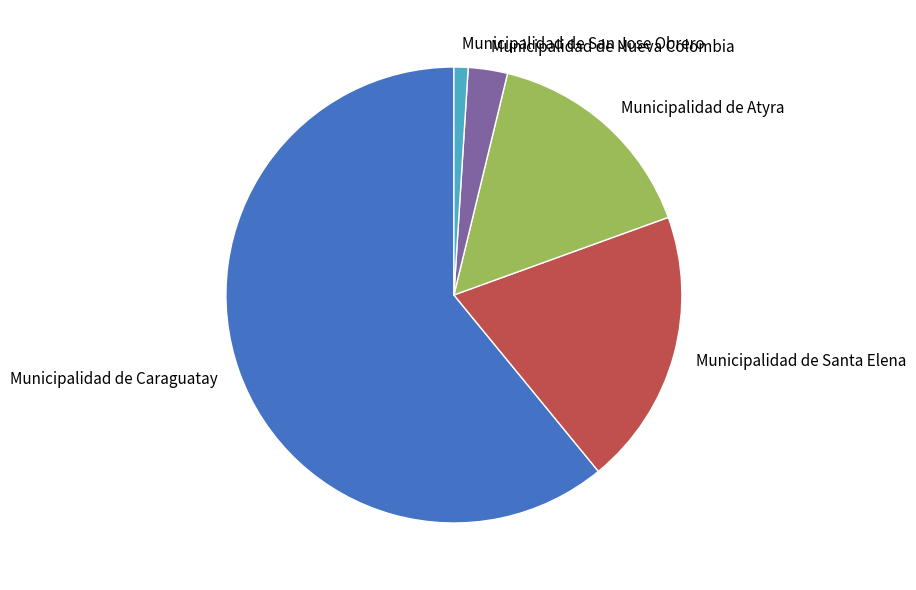

Rank the categories by value from highest to lowest.

Municipalidad de Caraguatay, Municipalidad de Santa Elena, Municipalidad de Atyra, Municipalidad de Nueva Colombia, Municipalidad de San Jose Obrero